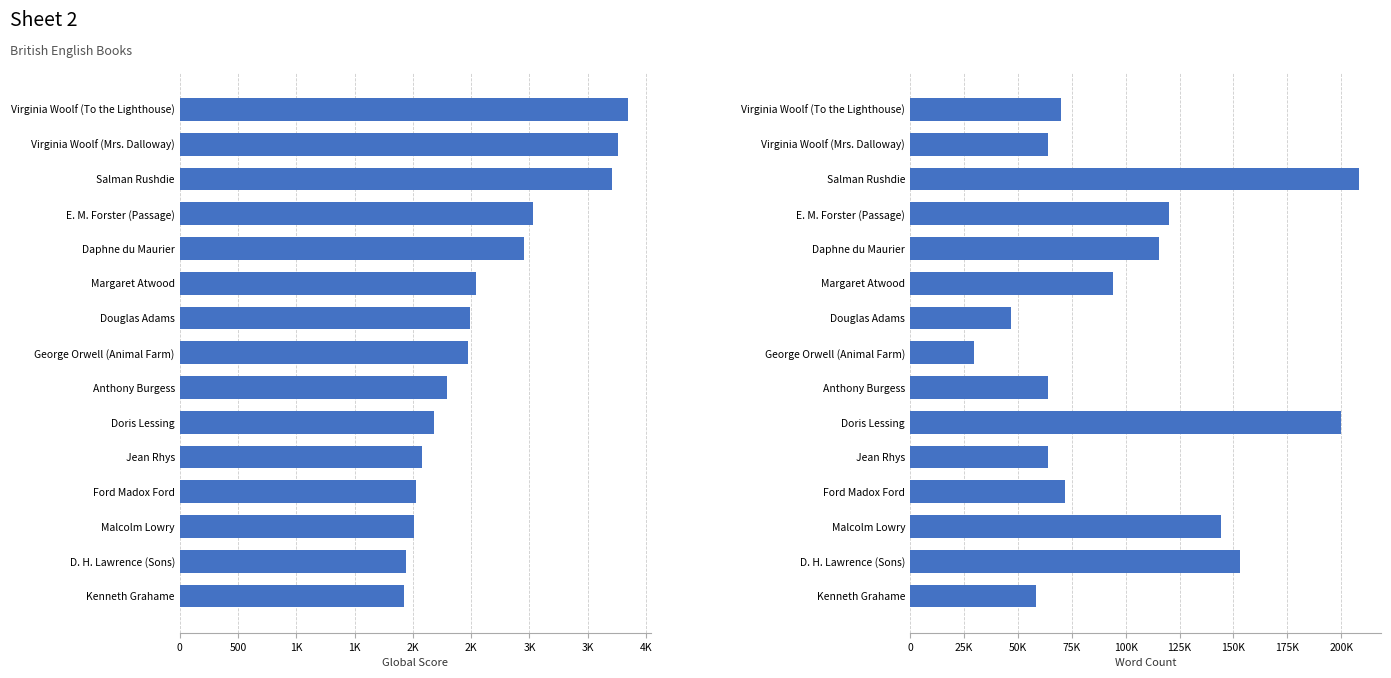

What is the value of the 12th bar from the left?

72000